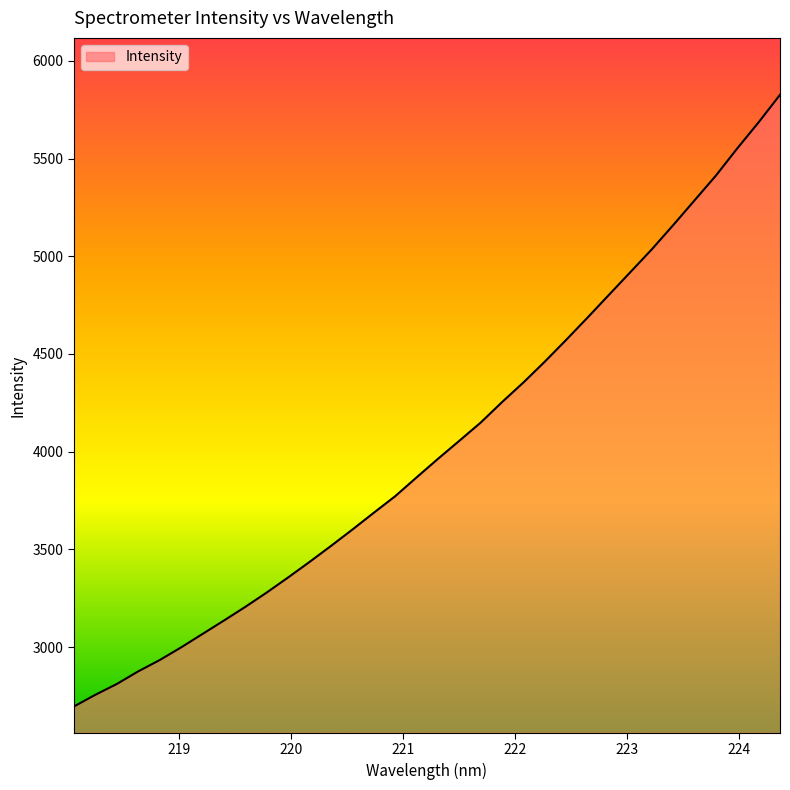

What is the greatest value displayed?

5825.8